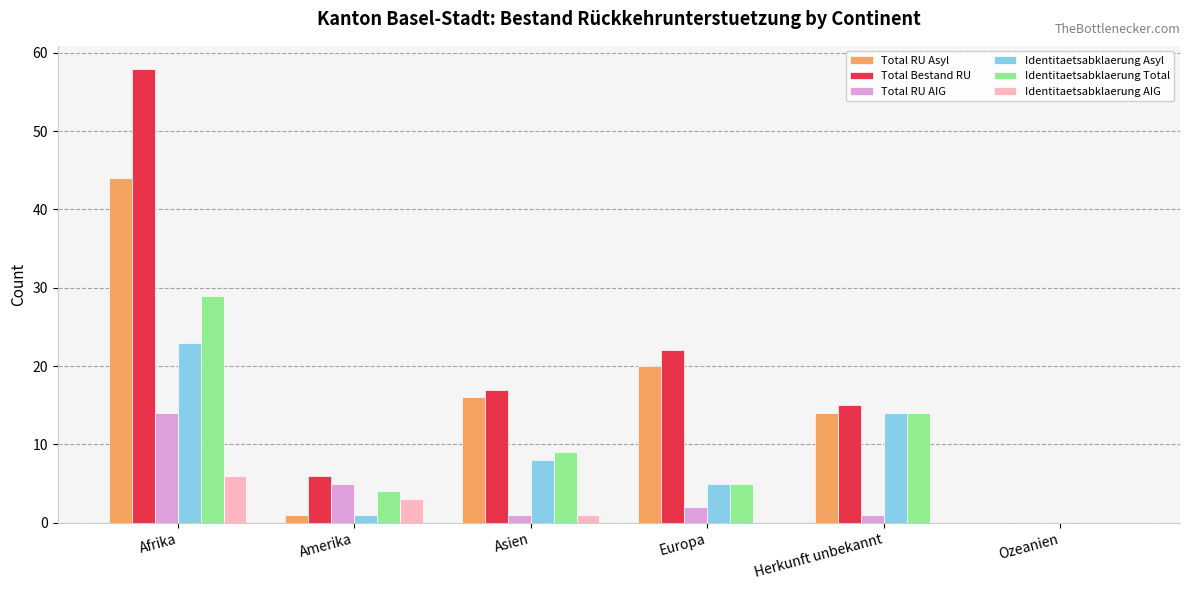

Which series has the largest total across all categories?

Total Bestand RU